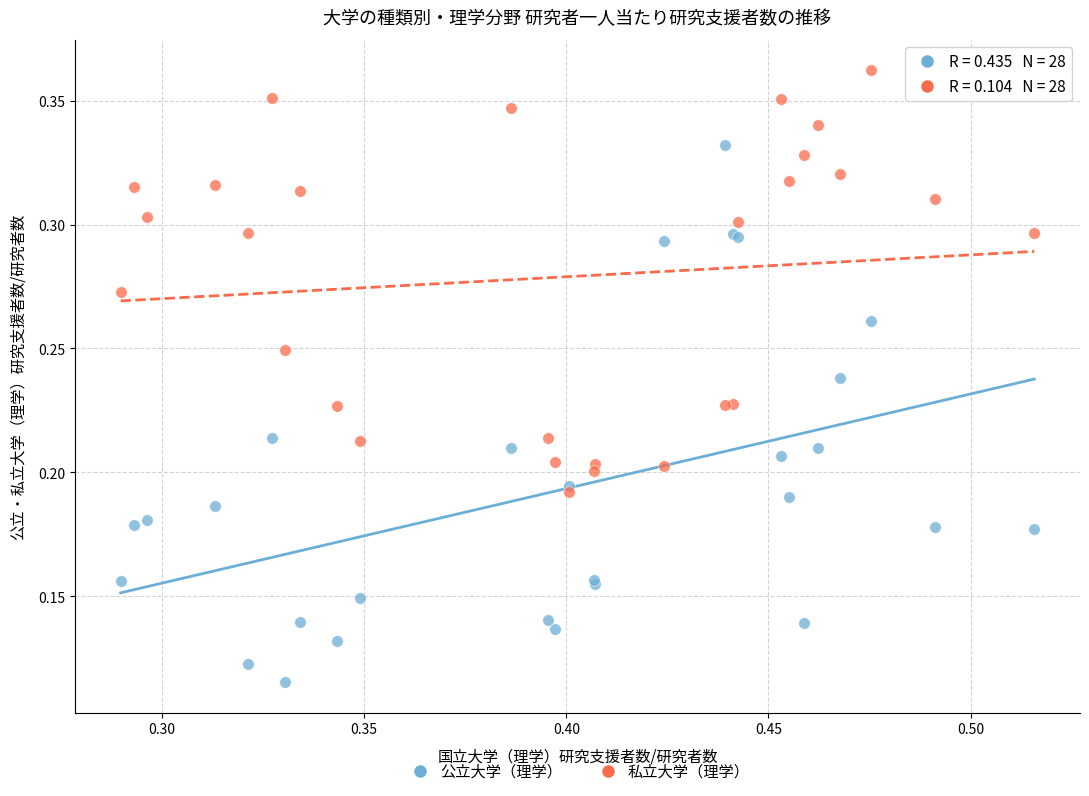

Which series contains the highest Y value?

私立大学（理学）